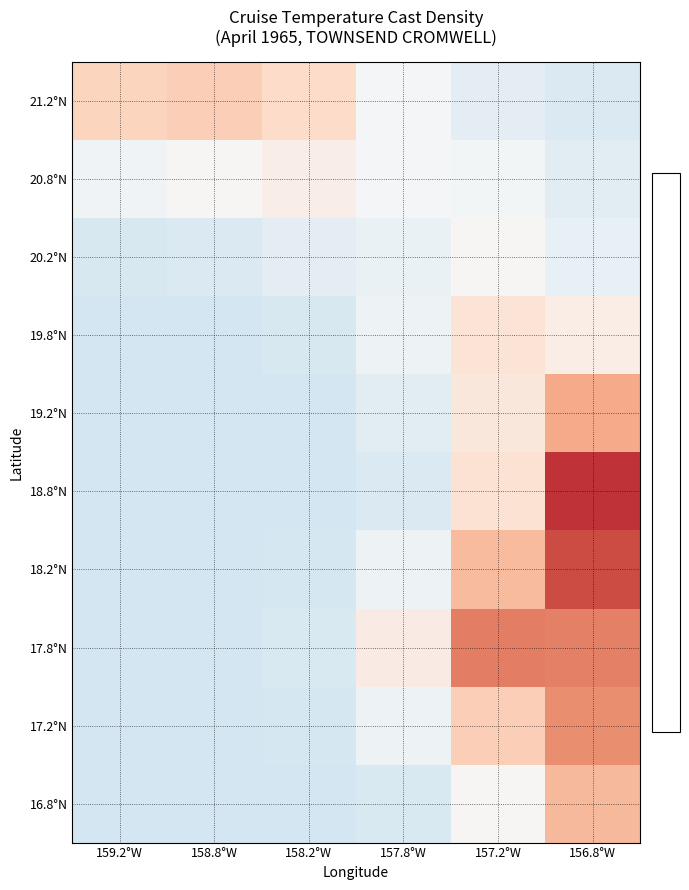

What is the spread (max minus min) of values at 156.8°W?

1.6